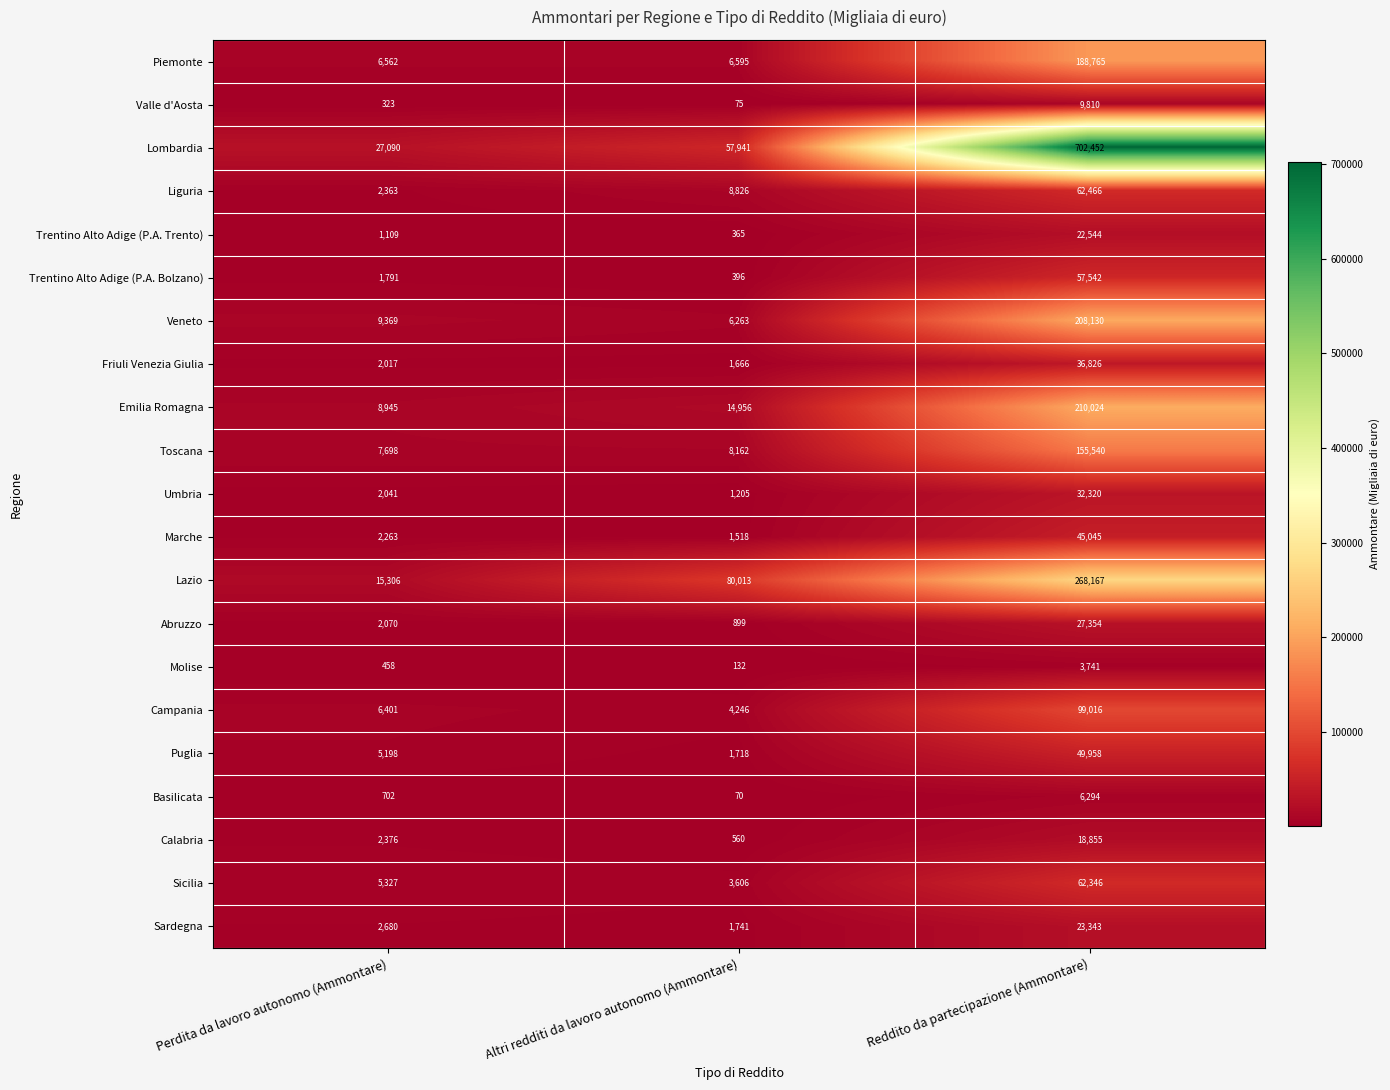

The Emilia Romagna series shows 8945 at Perdita da lavoro autonomo (Ammontare). True or false?

True